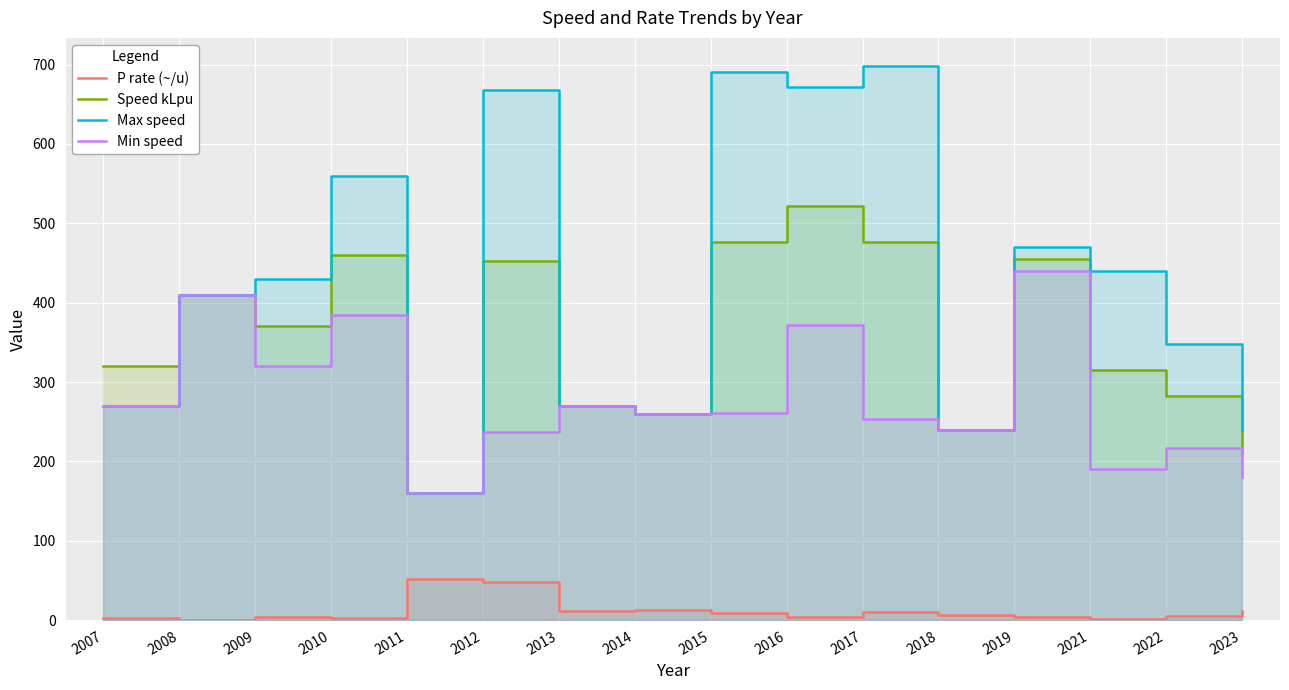

At which category is the sum across all series the highest?

2016